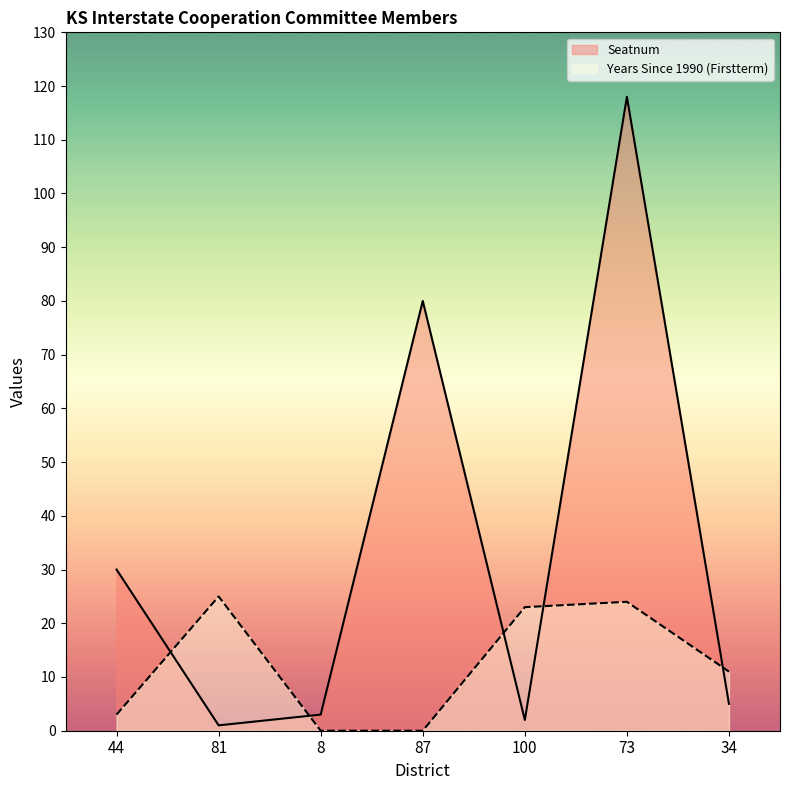

Reading left to right, extract all data points from this chart.

Seatnum: 30	1	3	80	2	118	5
Years Since 1990 (Firstterm): 3	25	0	0	23	24	11